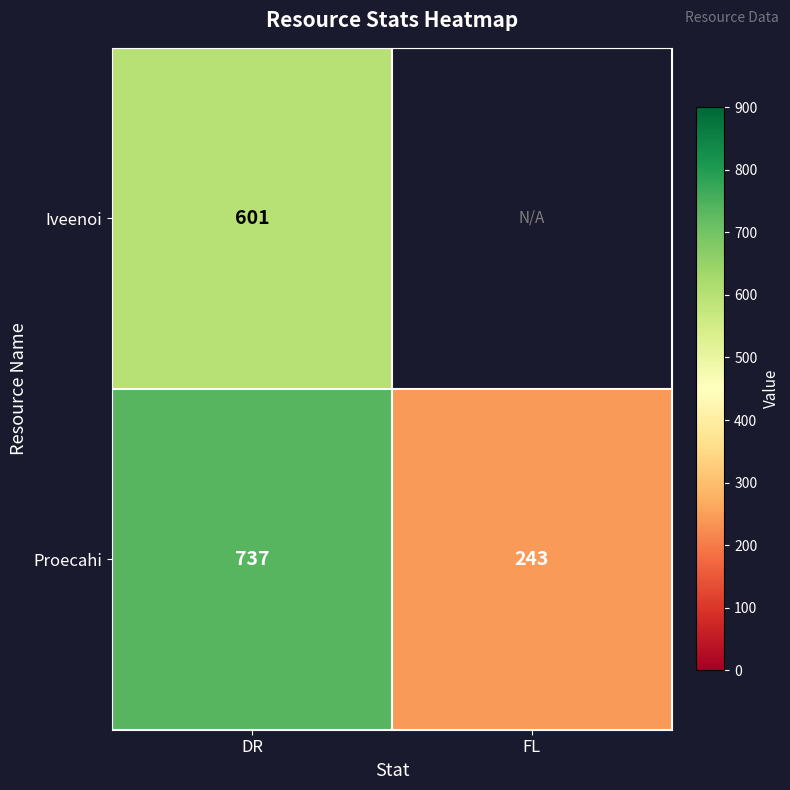

Rank the series at DR from lowest to highest value.

Iveenoi, Proecahi